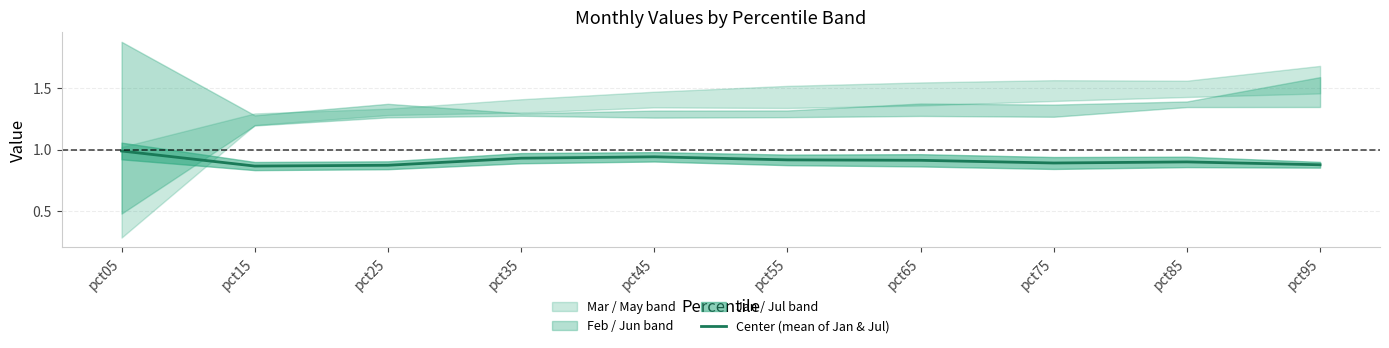

True or false: the data has more than 0 interior local peaks.

True